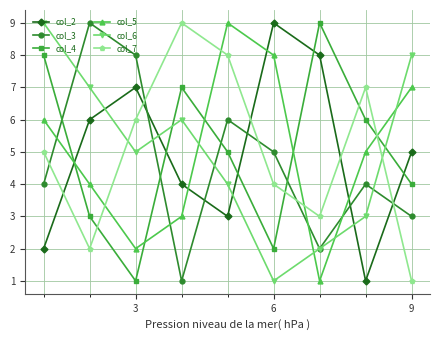

What is the minimum value for col_7?

1